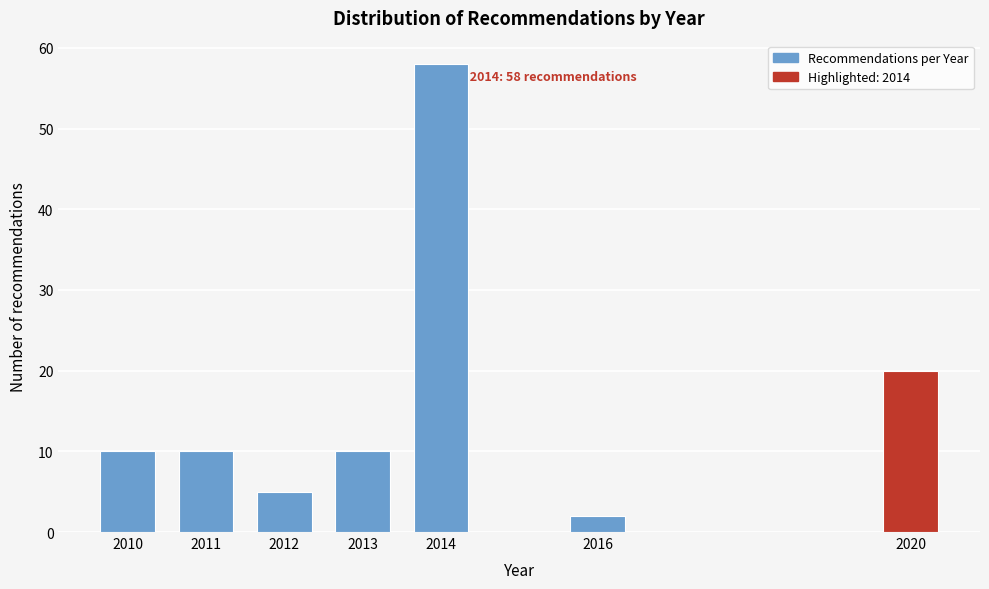

Reading left to right, what are all the values shown in this chart?

2010=10	2011=10	2012=5	2013=10	2014=58	2016=2	2020=20